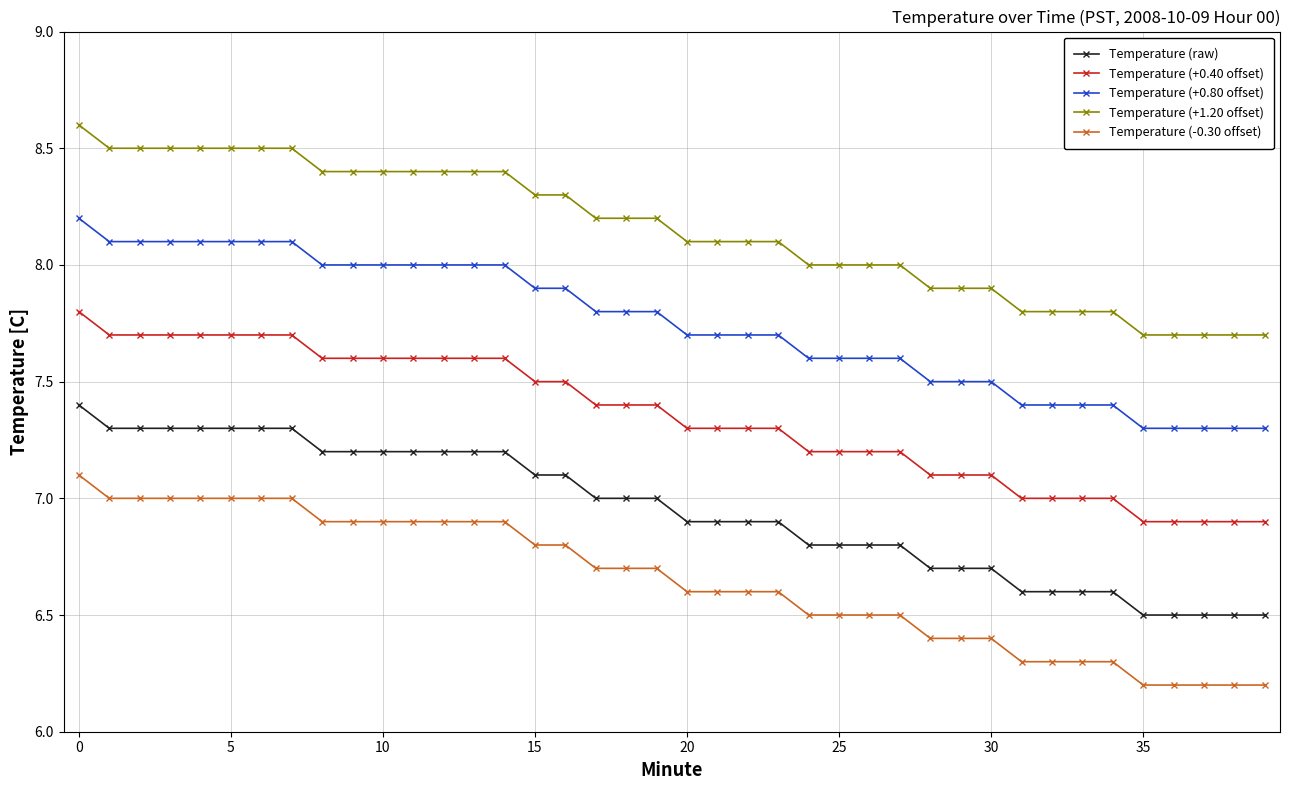

How many lines are shown in the chart?

5